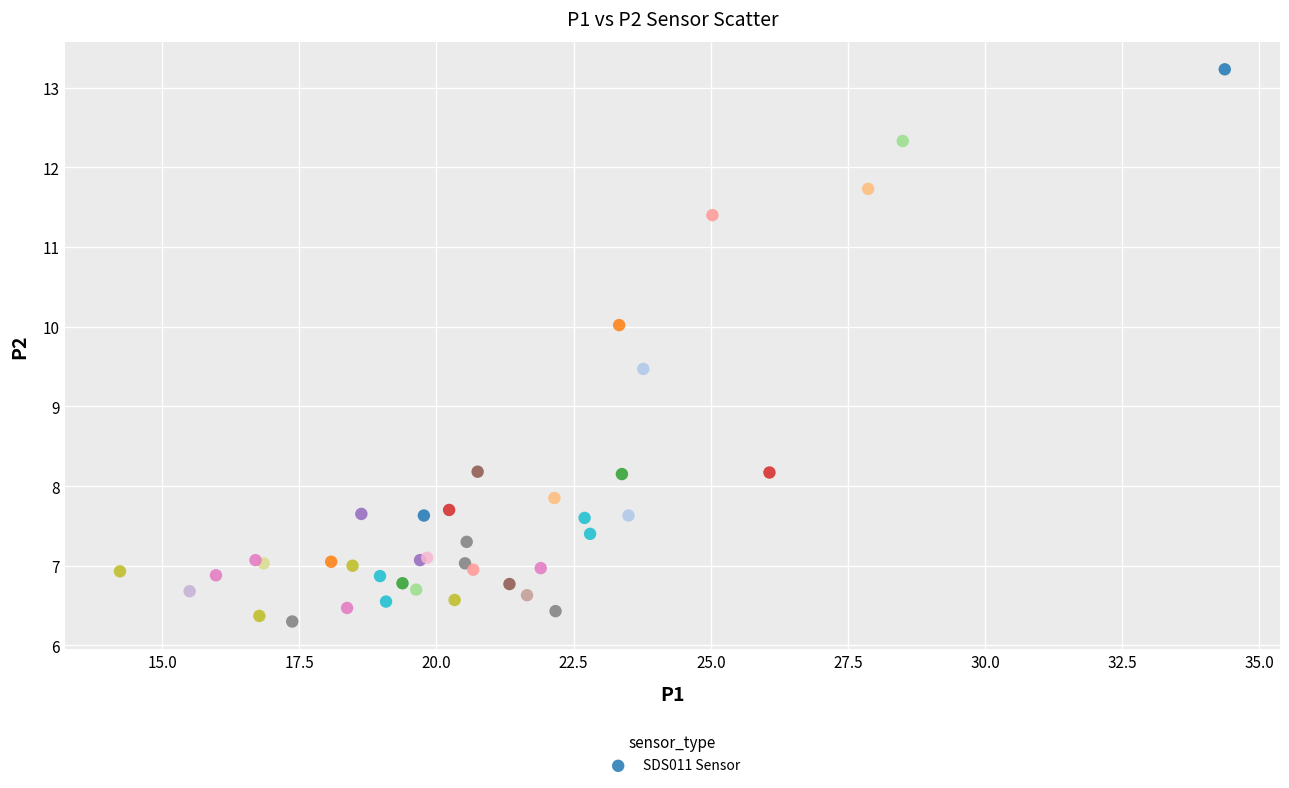

What Y value in the scatter plot is closest to 9?

9.5